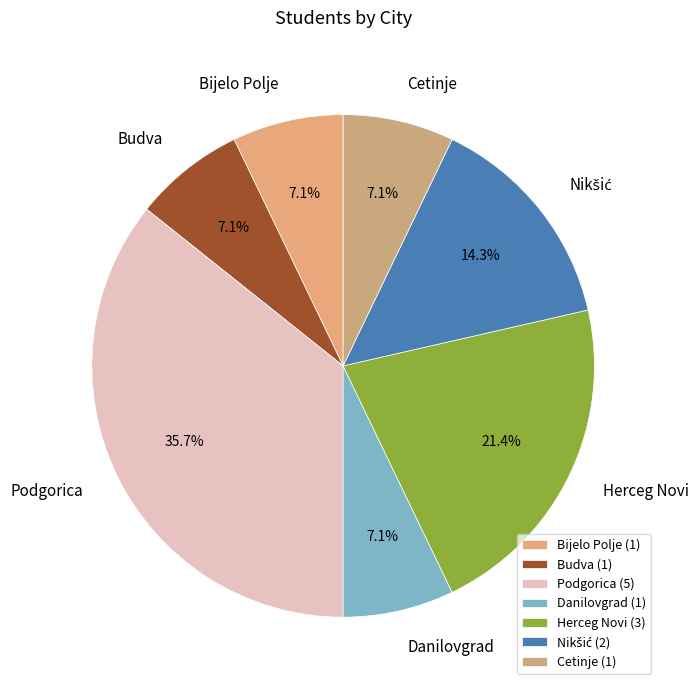

To the nearest percent, what portion does Bijelo Polje represent?

7%